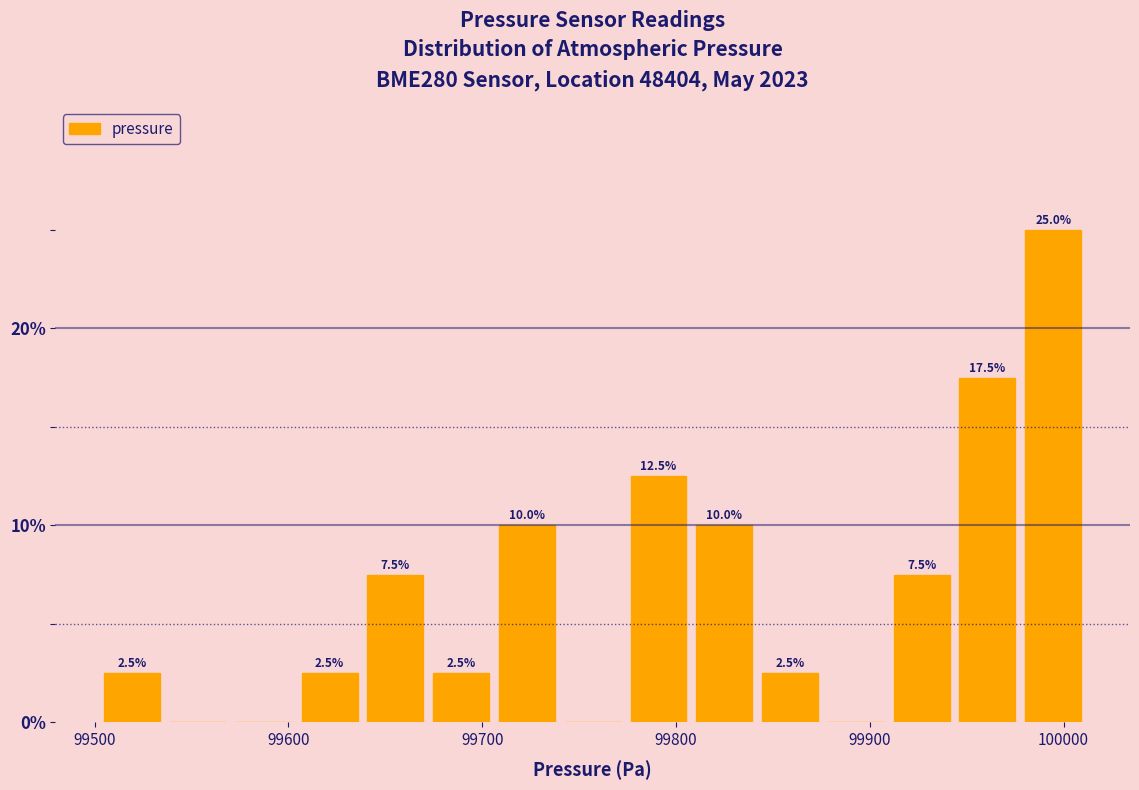

Read against the x-axis, roughly where is the centre of the tallest bar?

99990